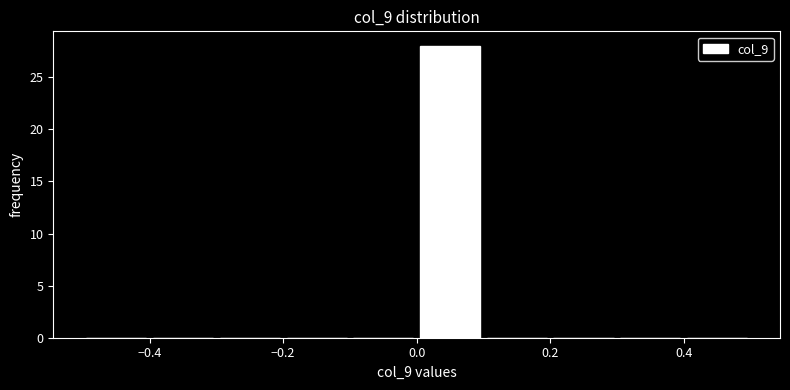

Reading left to right, transcribe this chart: for each bar, give the range it covers on the x-axis and its height. The values are not printed on the chart, so give them approximately, as read against the axis.

-0.5 to -0.4: 0
-0.4 to -0.3: 0
-0.3 to -0.2: 0
-0.2 to -0.1: 0
-0.1 to 0.0: 0
0.0 to 0.1: 28
0.1 to 0.2: 0
0.2 to 0.3: 0
0.3 to 0.4: 0
0.4 to 0.5: 0